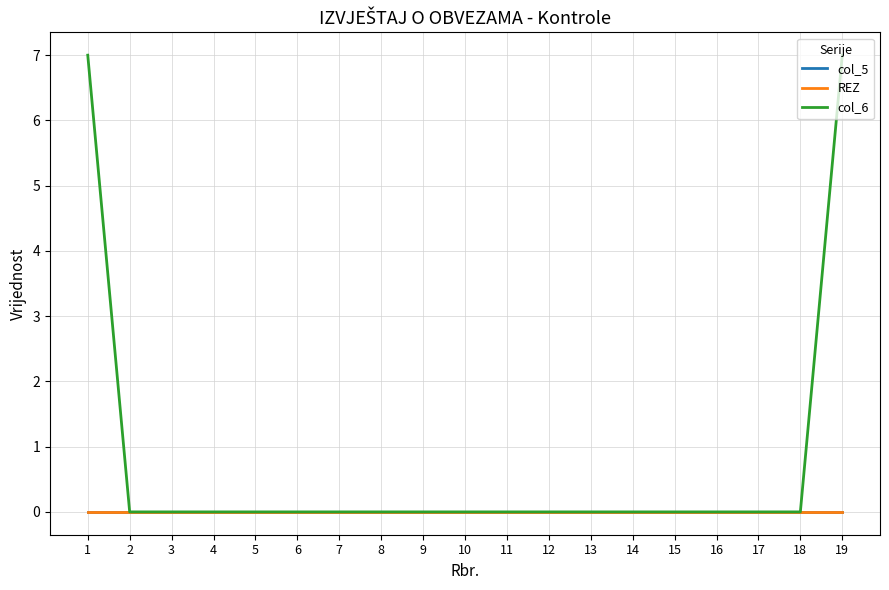

How many lines are shown in the chart?

3